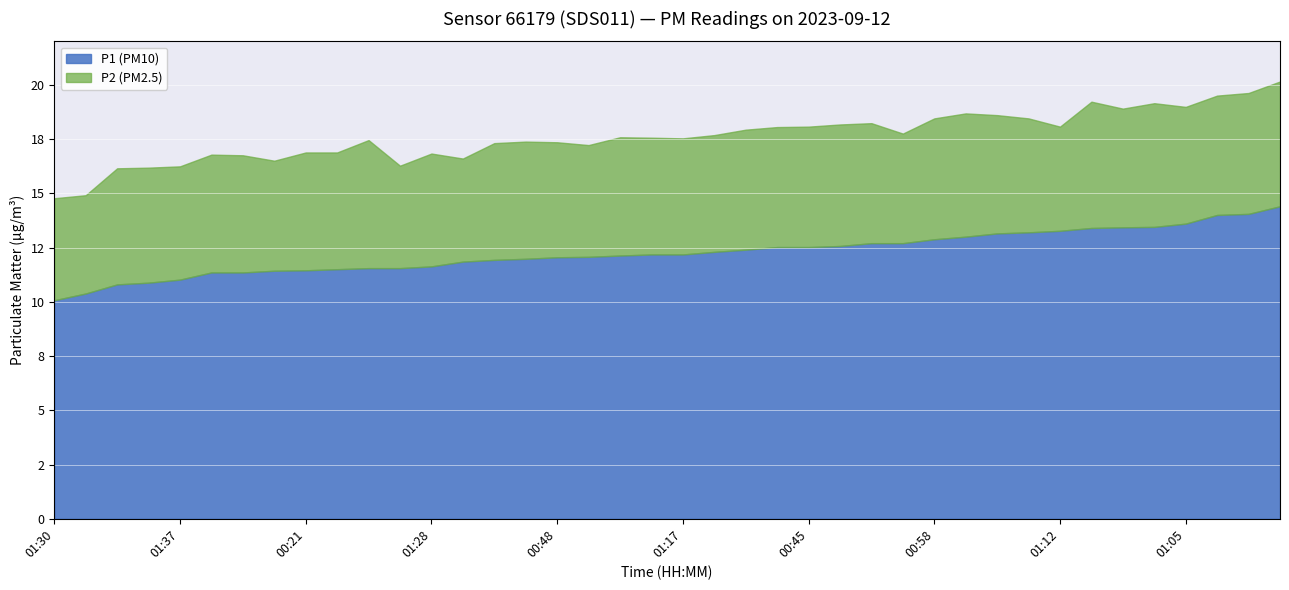

What is the label of the 13th point from the right?

01:07